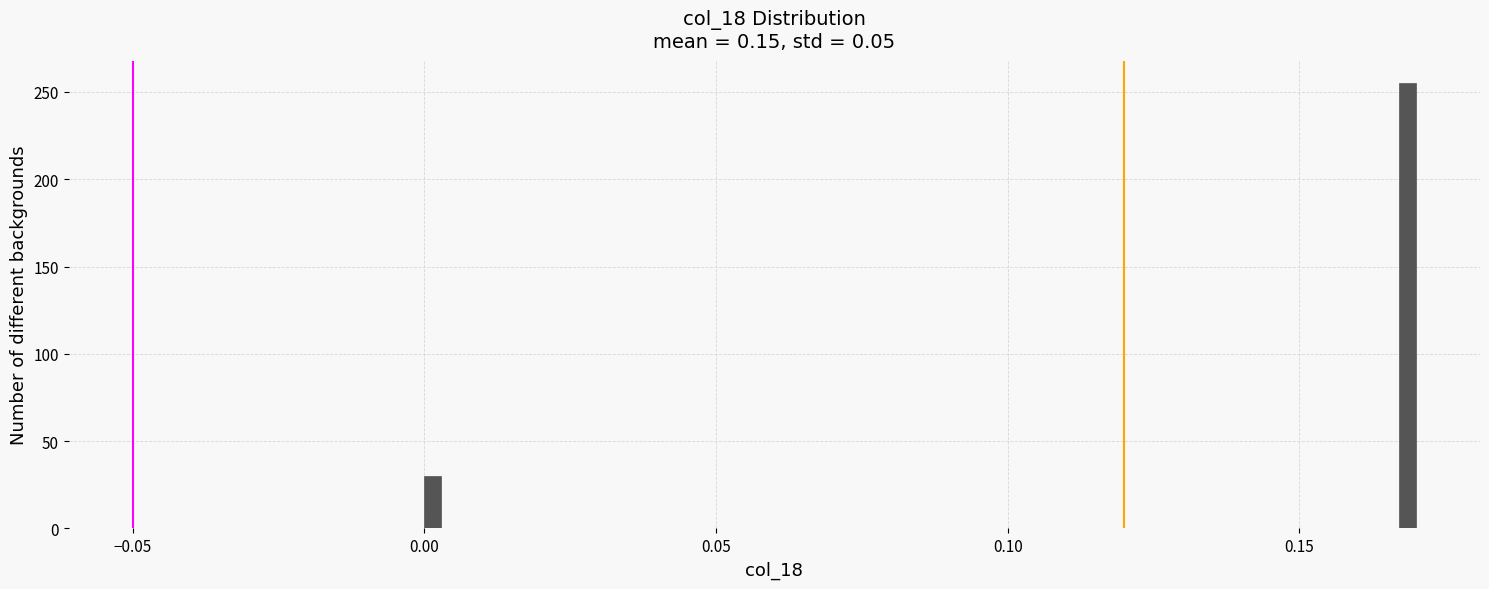

Read against the x-axis, roughly where is the centre of the tallest bar?

0.170